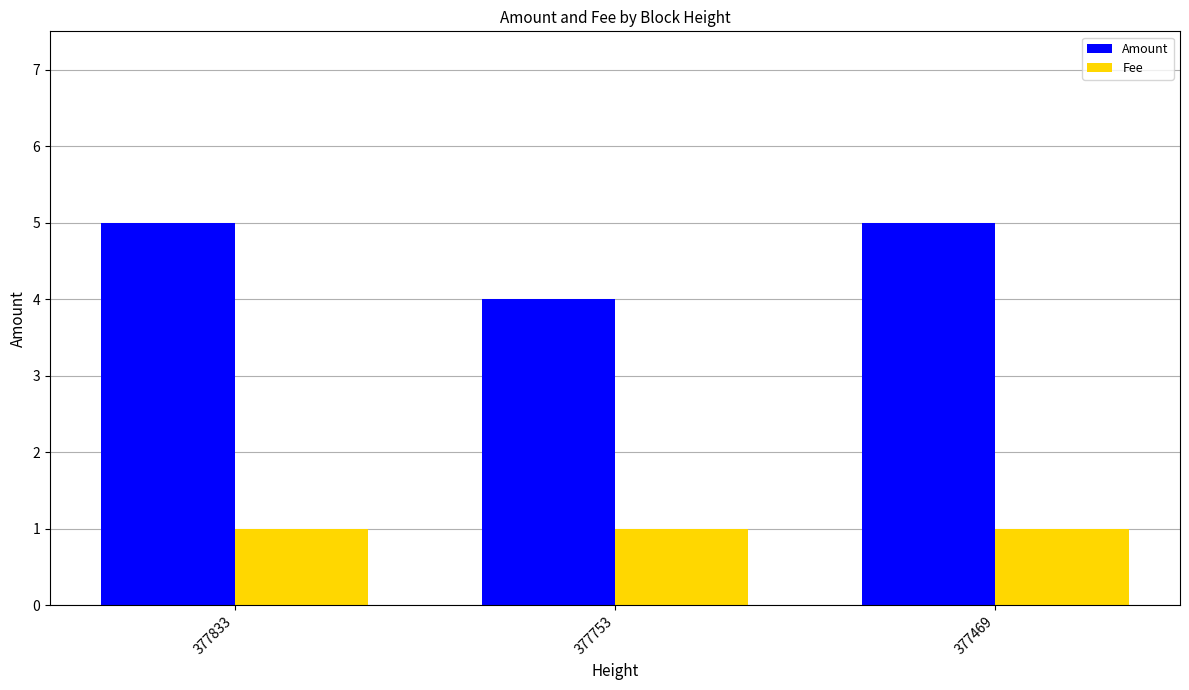

List the series in order of their peak value, highest first.

Amount, Fee